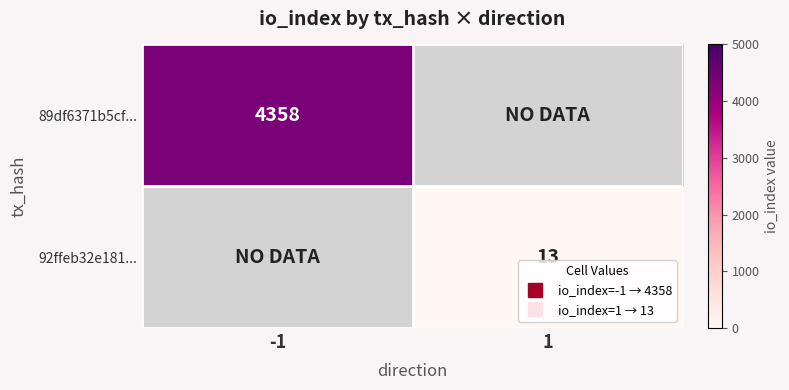

At which category does the chart reach its minimum across all series?

1